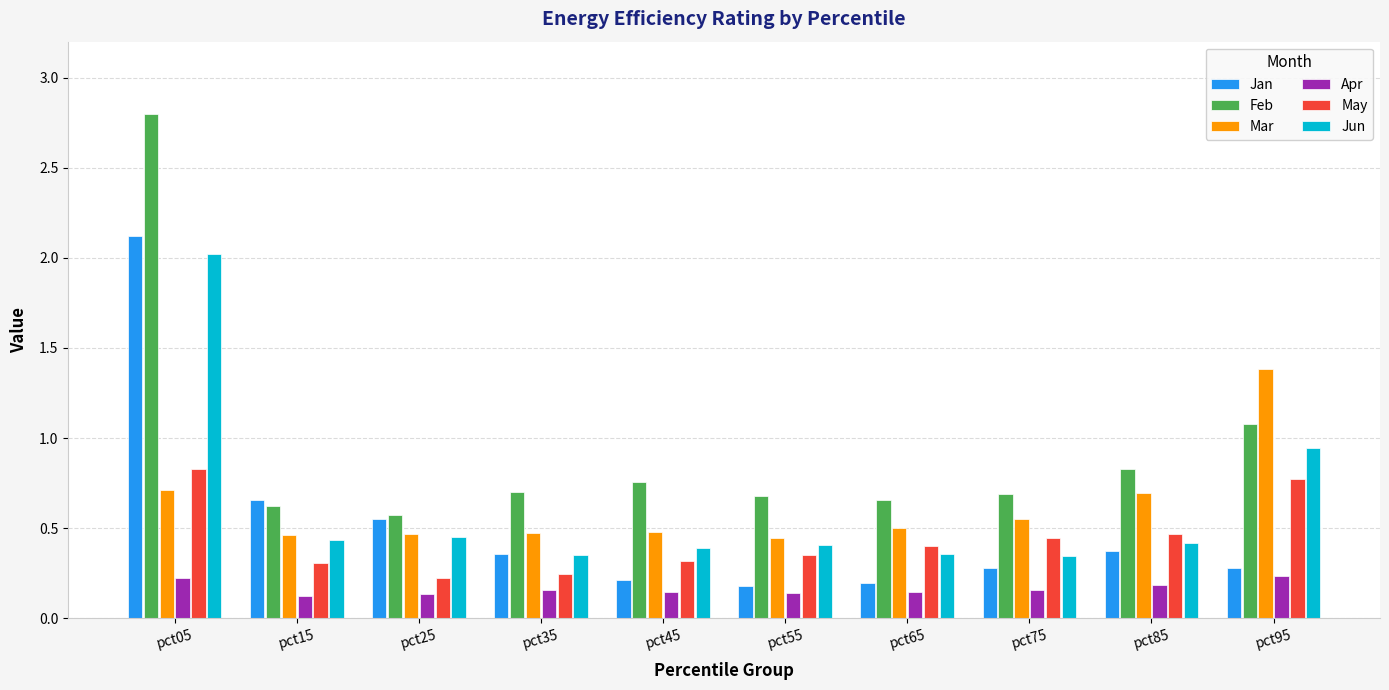

What is the spread (max minus min) of values at pct95?

1.1